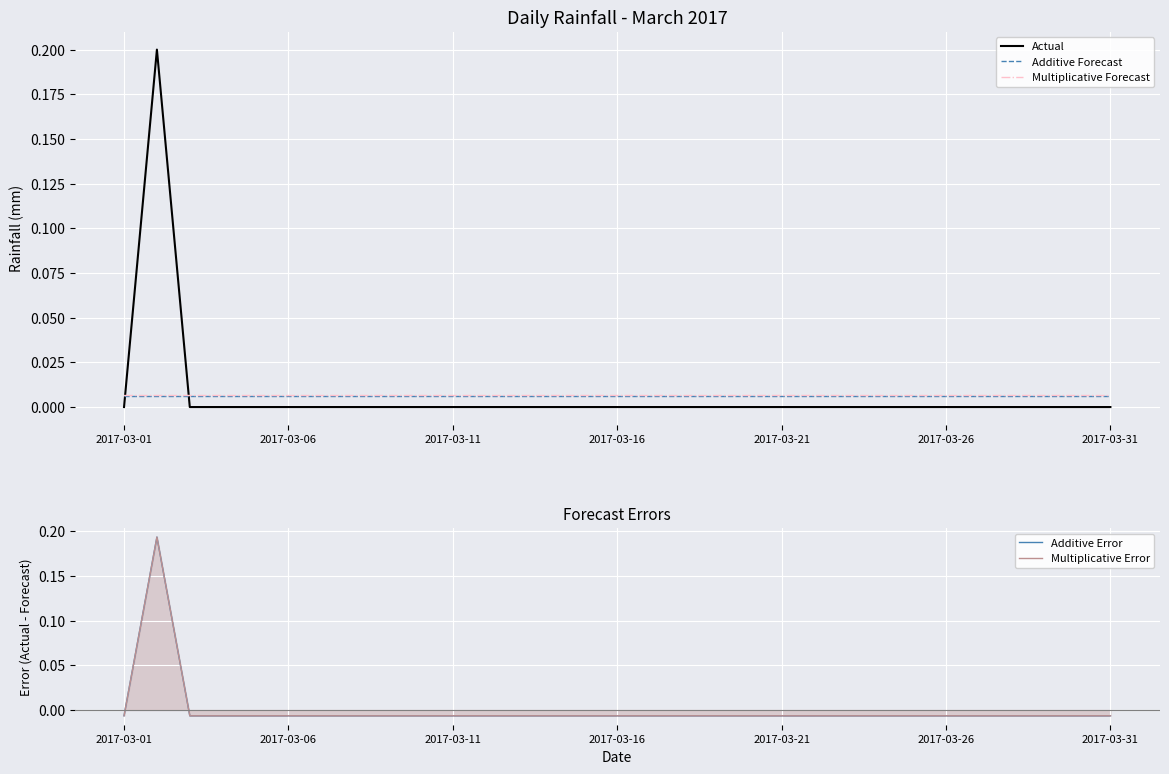

True or false: Actual and Multiplicative Forecast cross at least once.

True